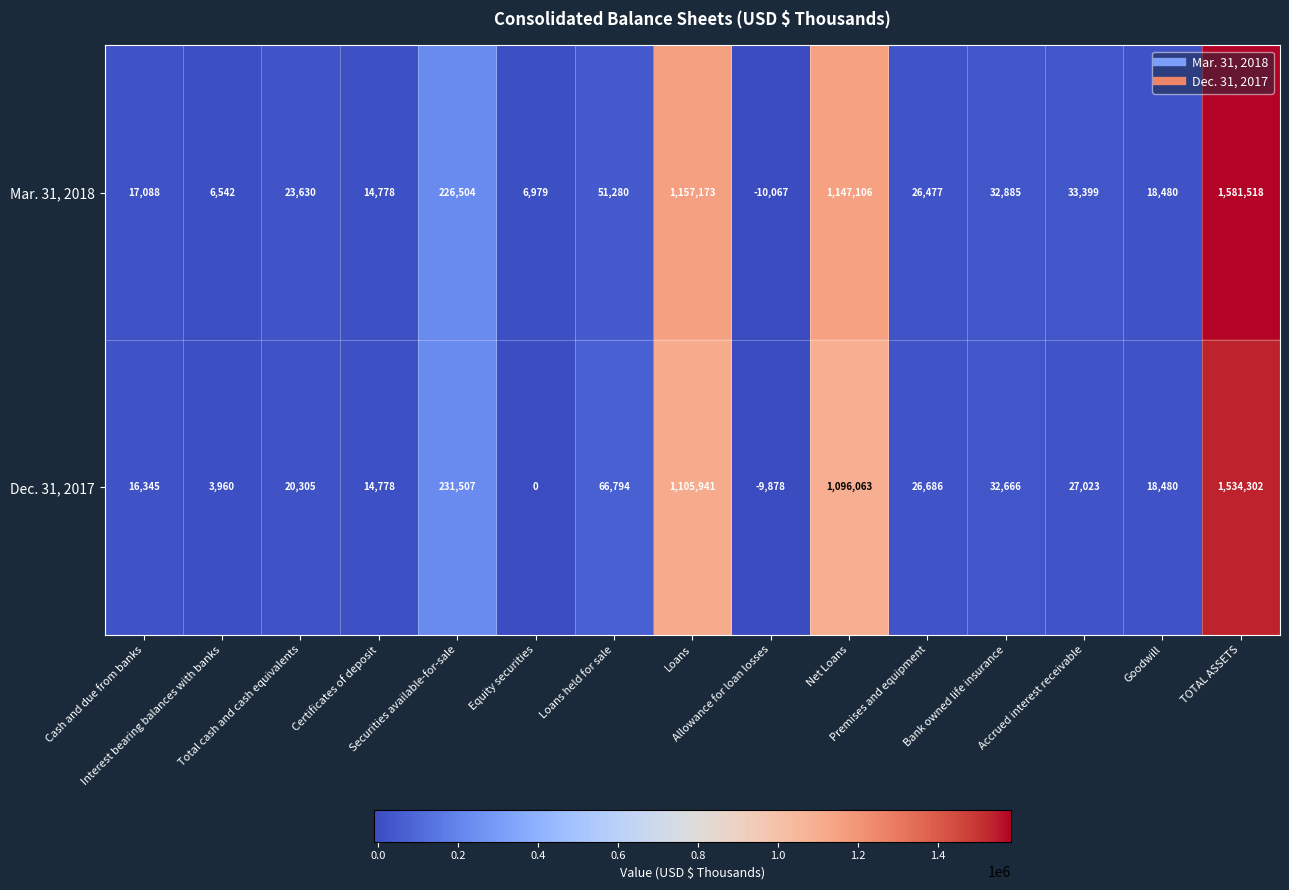

What is the sum of all Dec. 31, 2017 values?

4184972